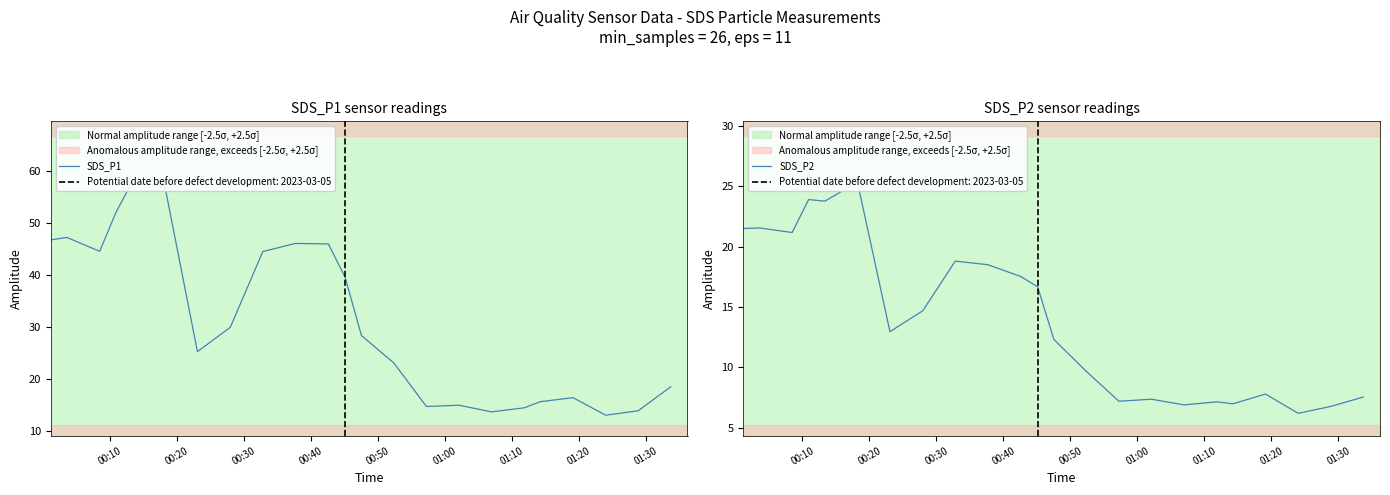

Which series has the largest total across all categories?

SDS_P1